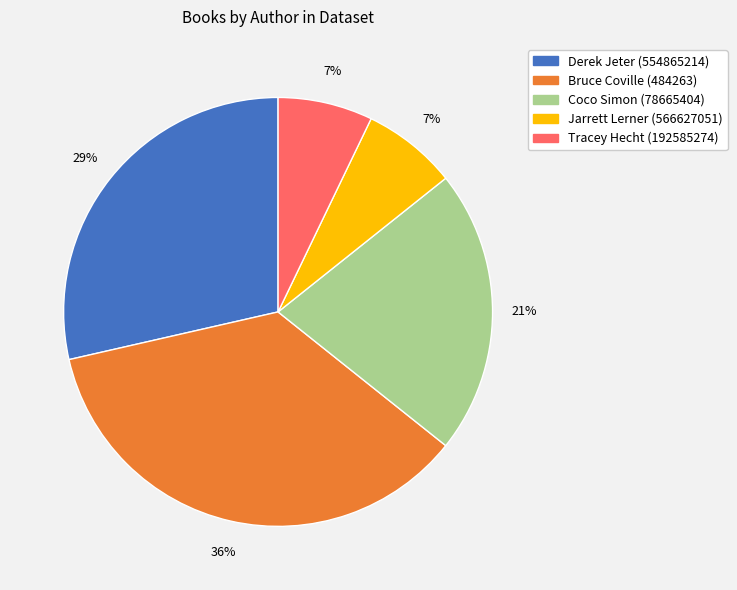

Approximately how many times larger is the value at Jarrett Lerner (566627051) compared to Coco Simon (78665404)?

0.3